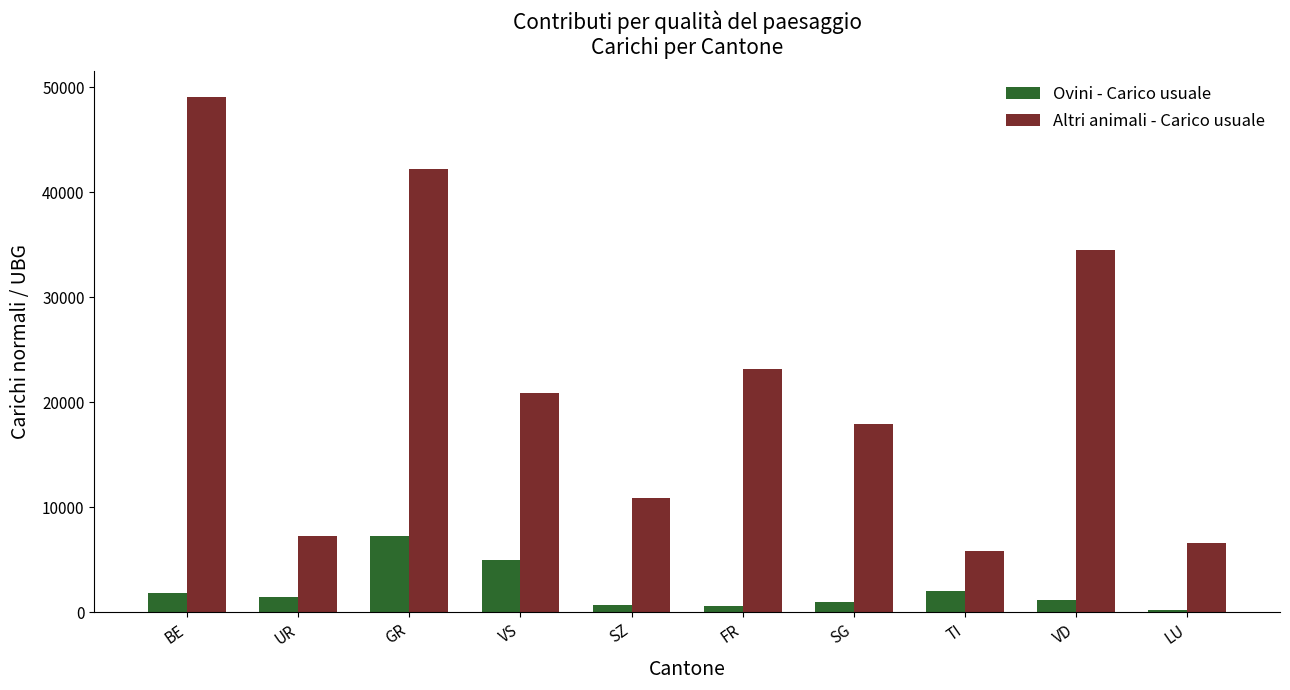

At which label does Ovini - Carico usuale first exceed 1481?

BE